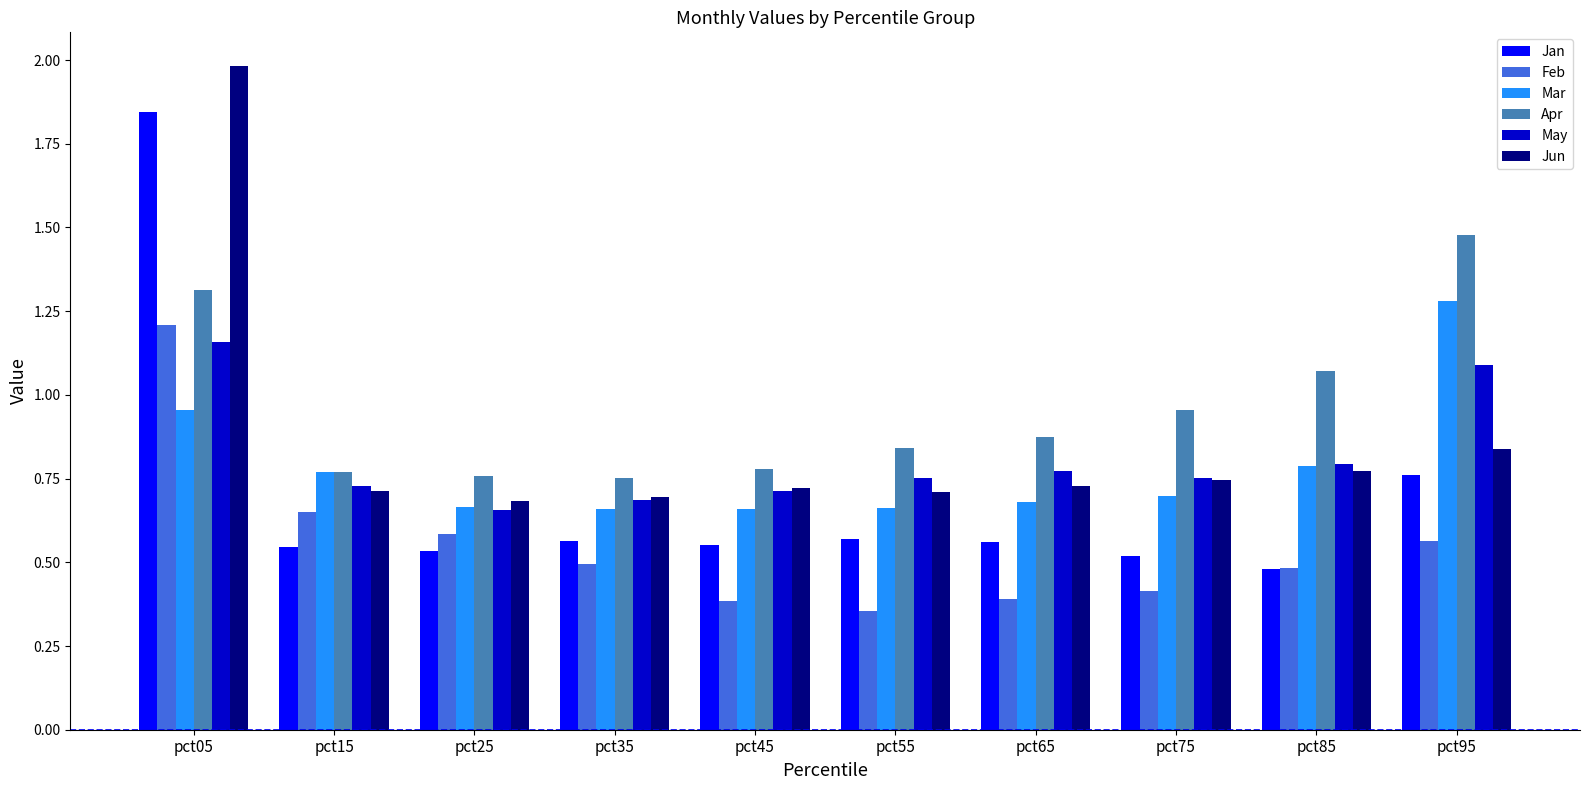

Is it true that Mar equals 0.8 at pct15?

True